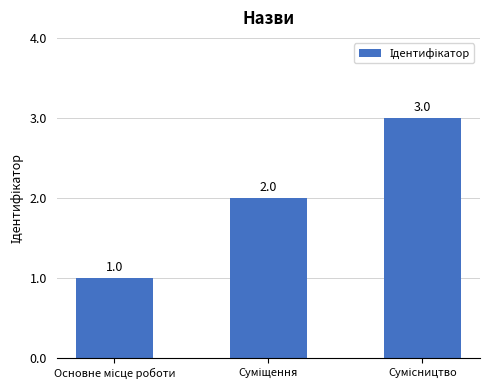

What is the greatest value displayed?

3